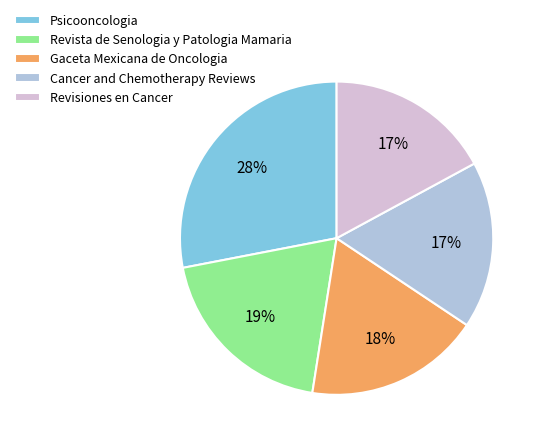

Which slice is the largest?

Psicooncologia